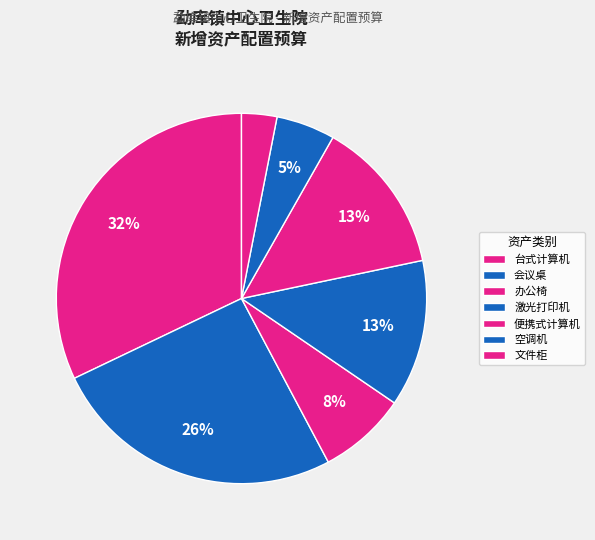

Does 办公椅 represent more than half of the total?

No